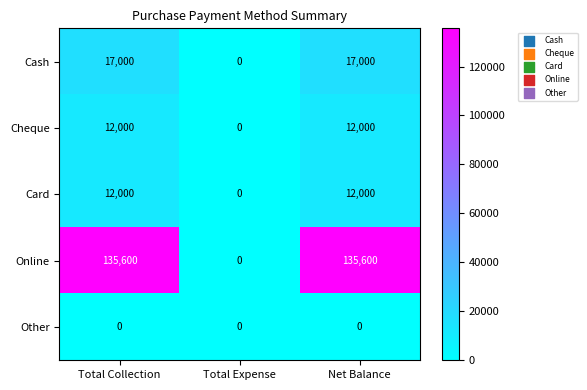

What is the approximate value of Online at Total Collection?

135600